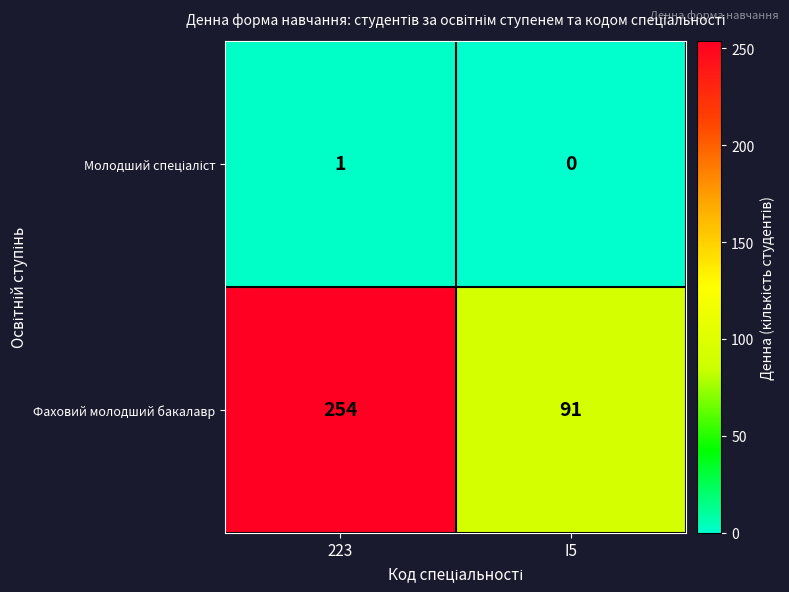

At which category does the chart reach its peak across all series?

223